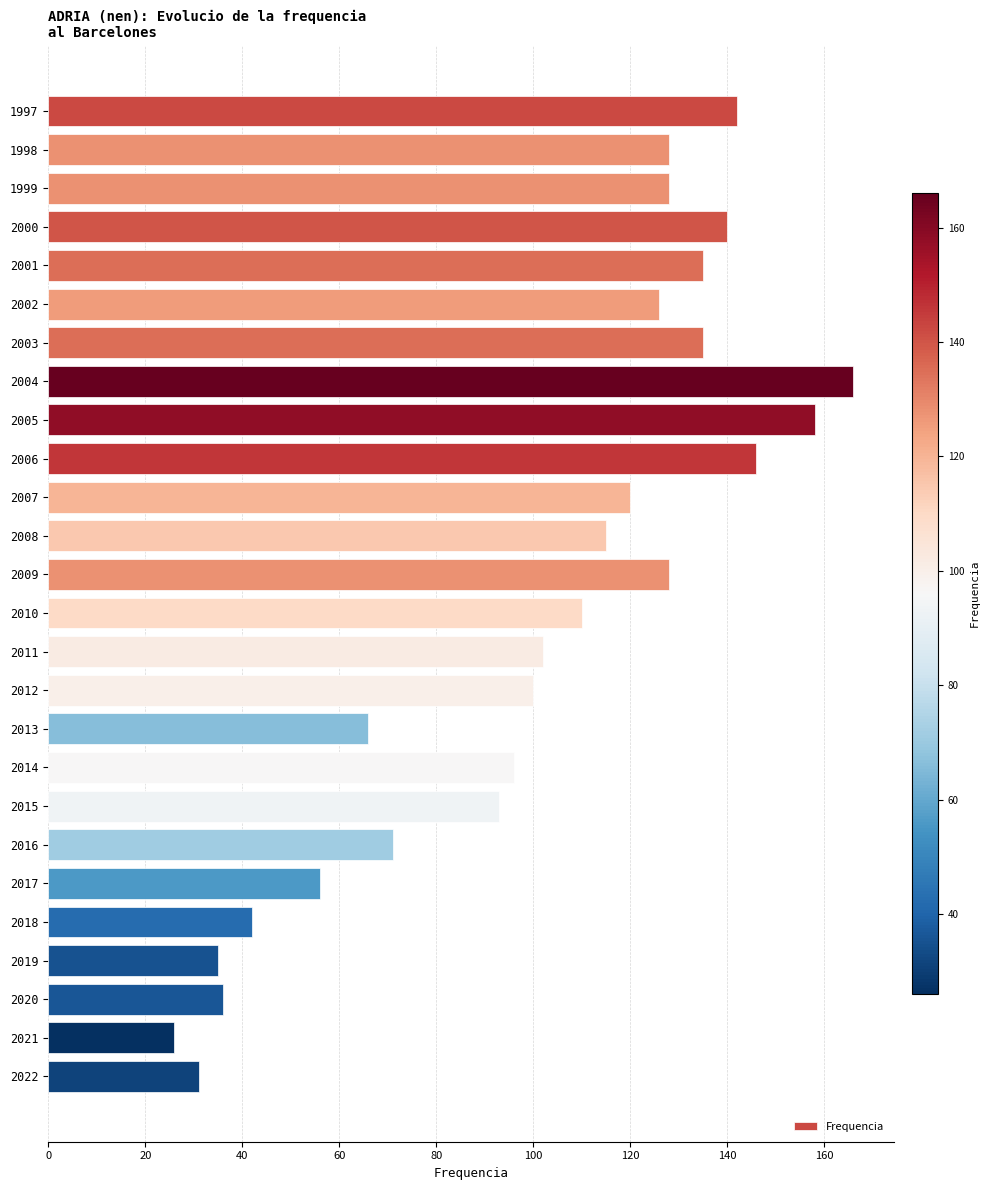

Reading top to bottom, transcribe all the data shown in this chart.

142	128	128	140	135	126	135	166	158	146	120	115	128	110	102	100	66	96	93	71	56	42	35	36	26	31